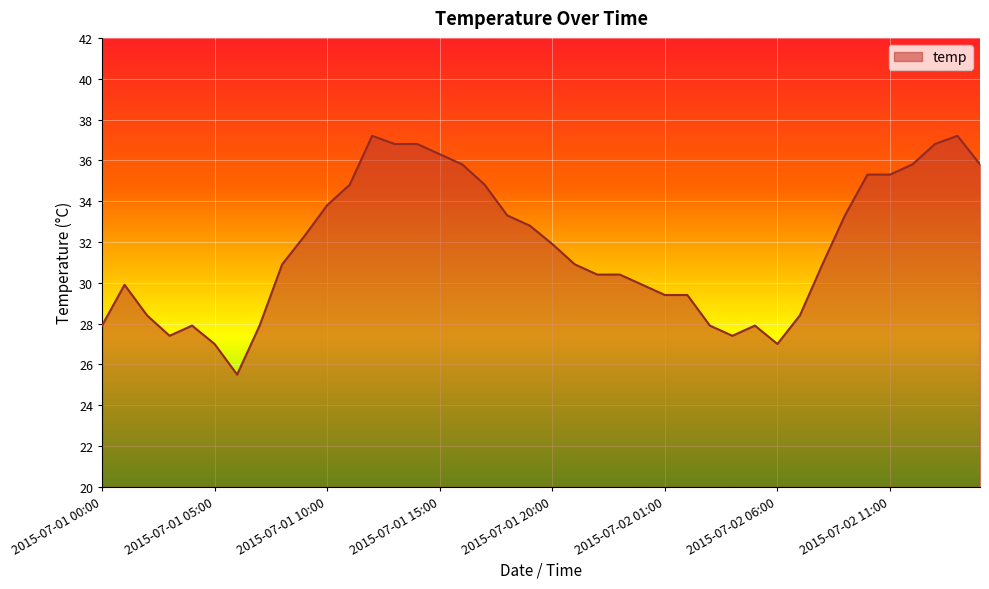

What is the greatest value displayed?

37.2